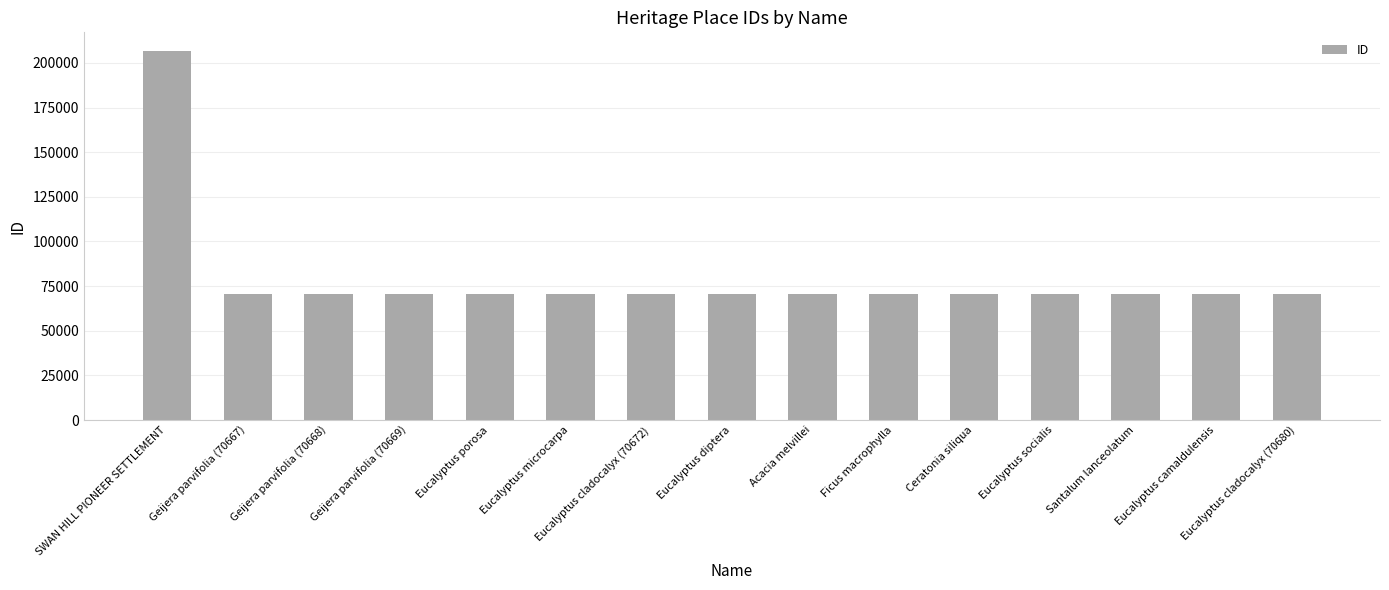

Does the chart contain stacked bars?

No